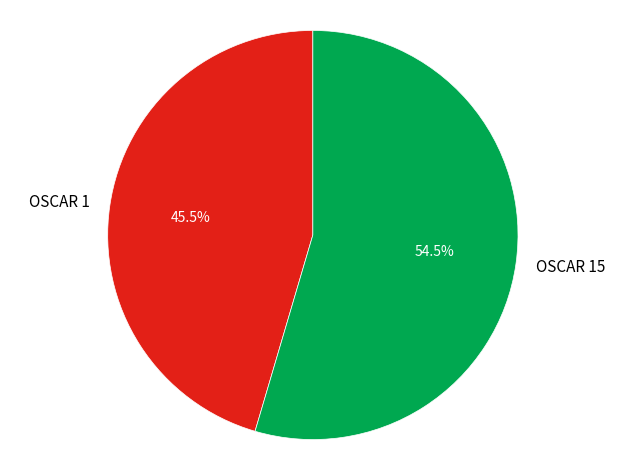

Between OSCAR 1 and OSCAR 15, which is larger?

OSCAR 15